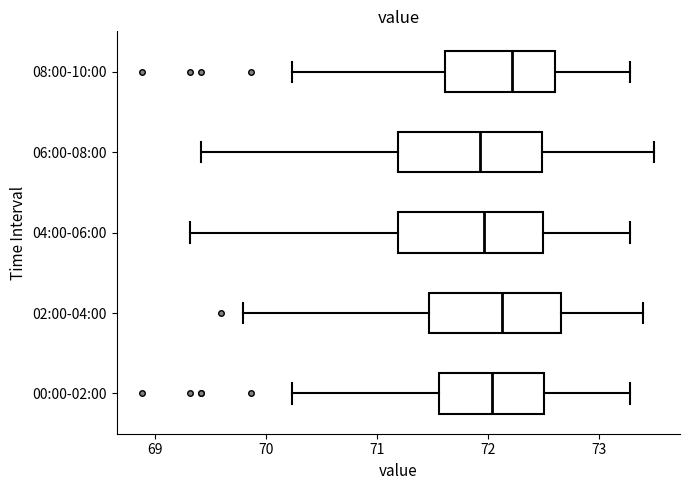

Where is the left edge of the box for 08:00-10:00 on the x-axis? The values are not printed on the chart, so give them approximately, as read against the axis.

71.6